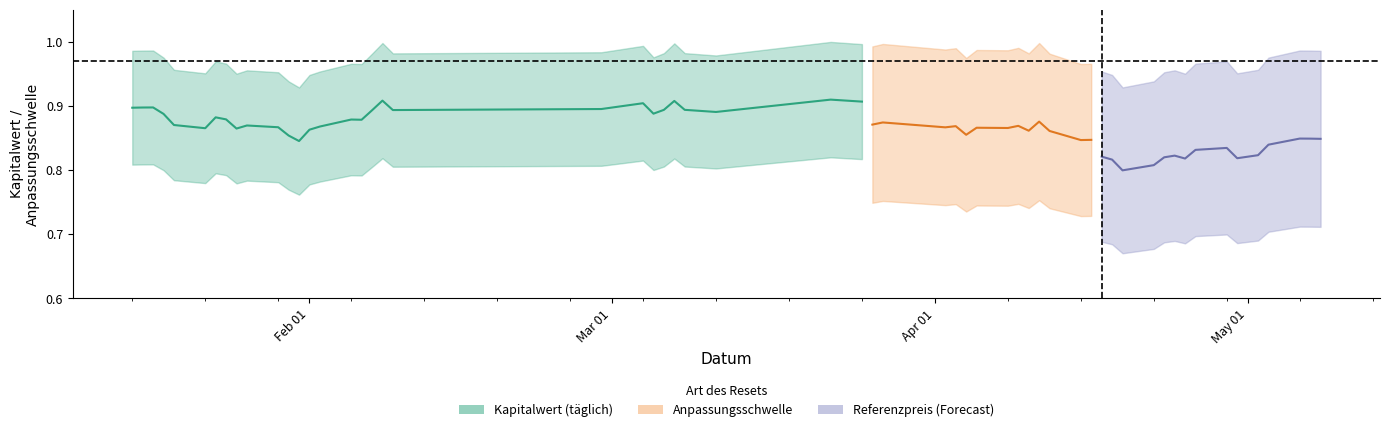

What is the smallest value displayed?

0.8